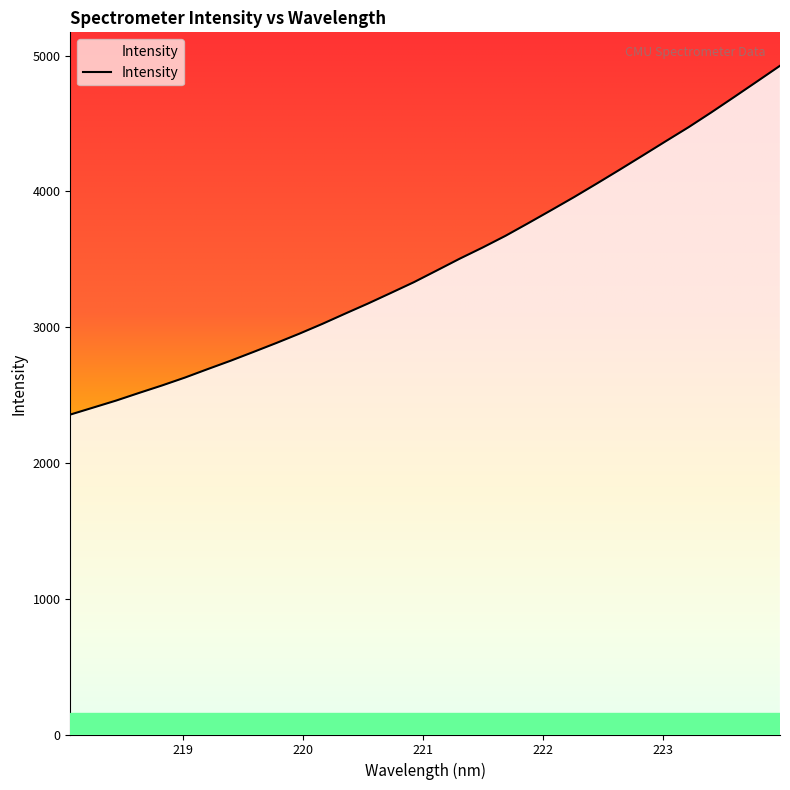

What is the maximum value shown in the chart?

4925.9